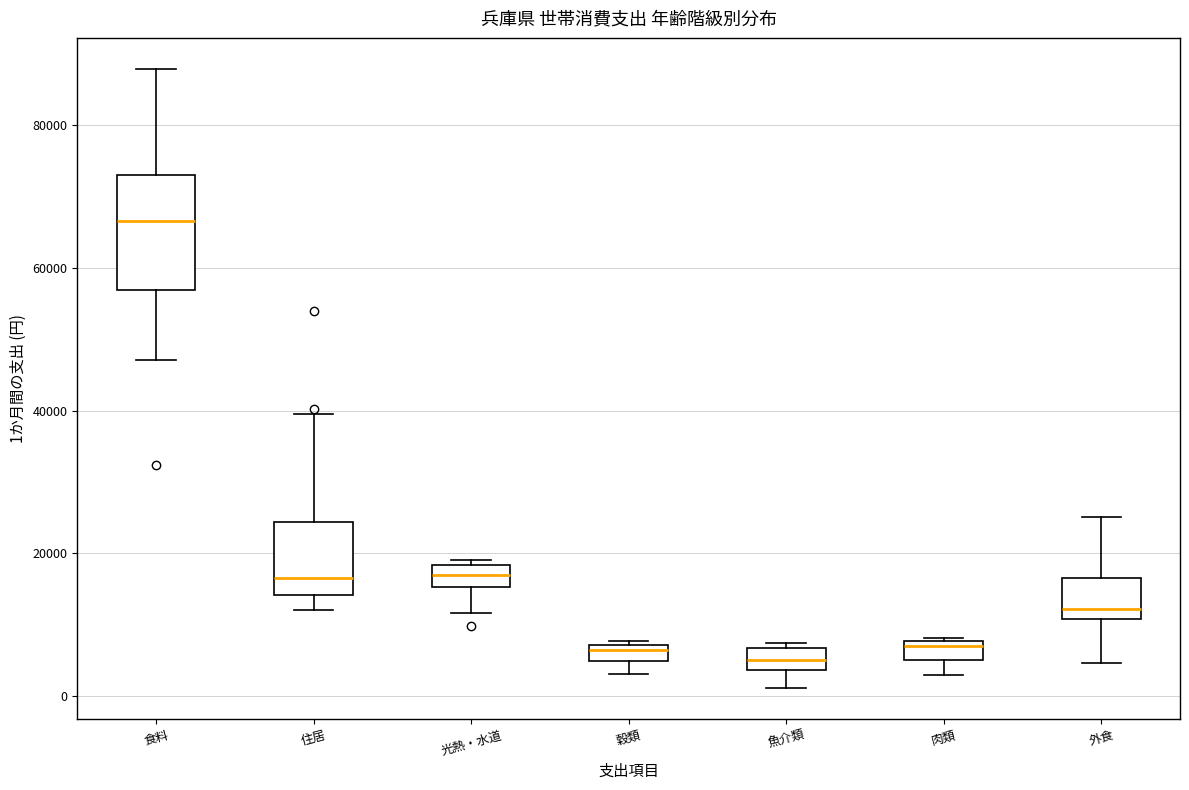

Which box has the highest median line?

食料